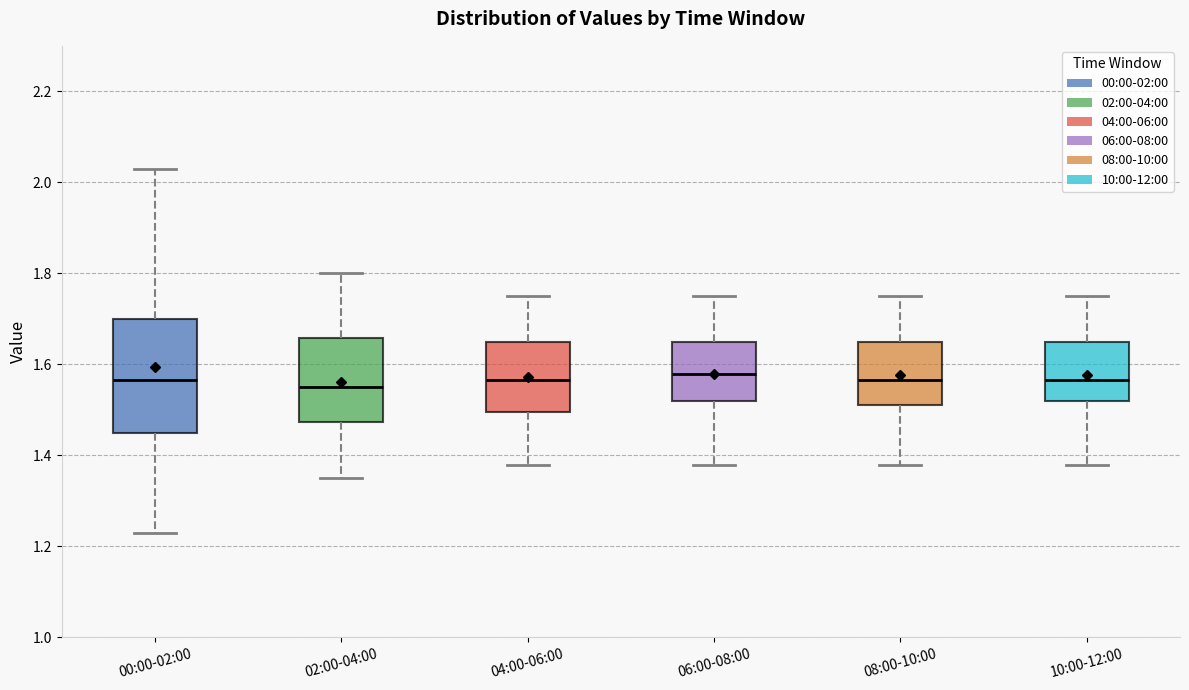

Reading left to right, transcribe this box plot: for each box, give where its median line is, the range the box spans, and where its two whiskers end, as read against the y-axis. The values are not printed on the chart, so give them approximately, as read against the axis.

00:00-02:00: median 1.56, box 1.46 to 1.70, whiskers 1.24 to 2.04
02:00-04:00: median 1.56, box 1.48 to 1.66, whiskers 1.36 to 1.80
04:00-06:00: median 1.56, box 1.50 to 1.66, whiskers 1.38 to 1.76
06:00-08:00: median 1.58, box 1.52 to 1.66, whiskers 1.38 to 1.76
08:00-10:00: median 1.56, box 1.52 to 1.66, whiskers 1.38 to 1.76
10:00-12:00: median 1.56, box 1.52 to 1.66, whiskers 1.38 to 1.76